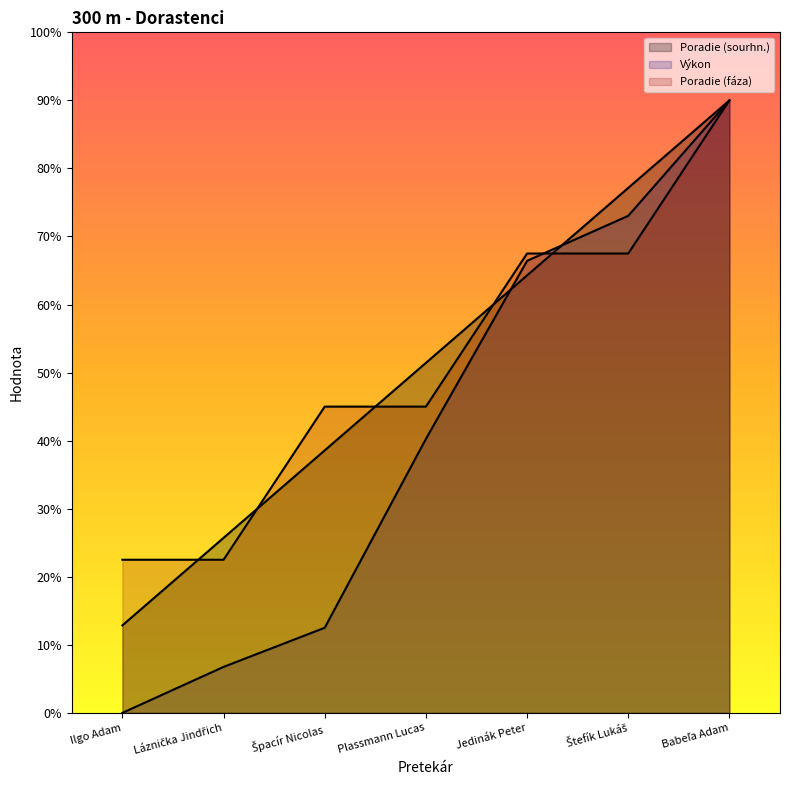

Does the chart have visible grid lines?

No